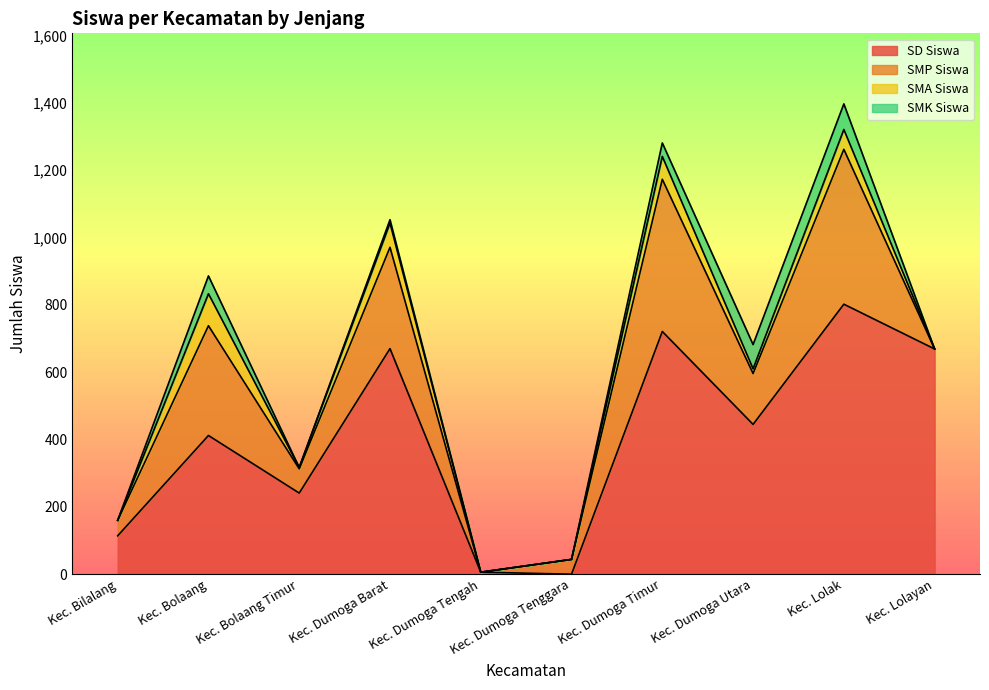

What is the label of the 8th point from the left?

Kec. Dumoga Utara